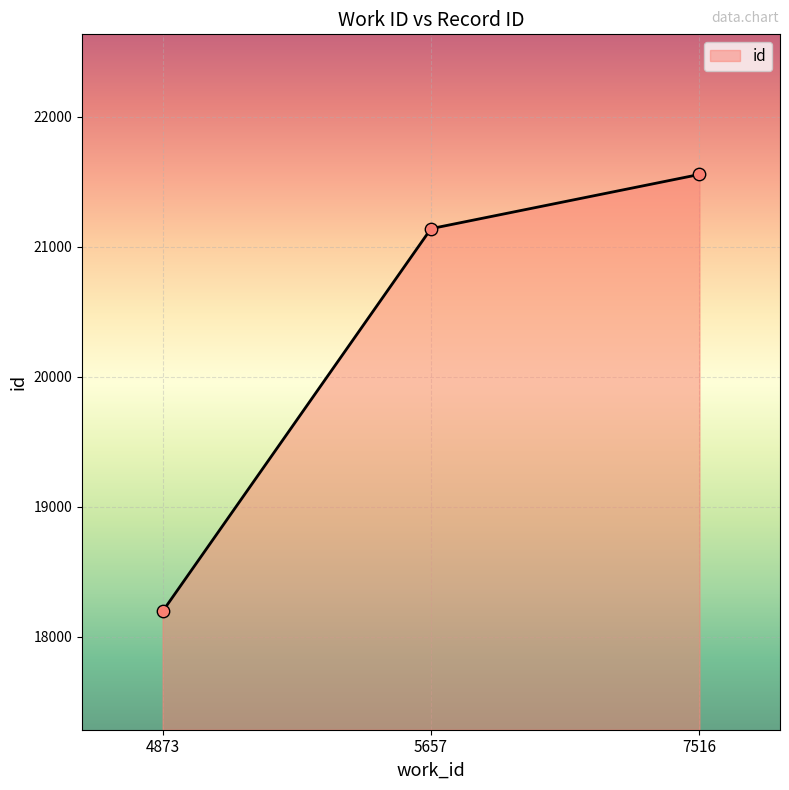

Which has a higher value, 7516 or 5657?

7516